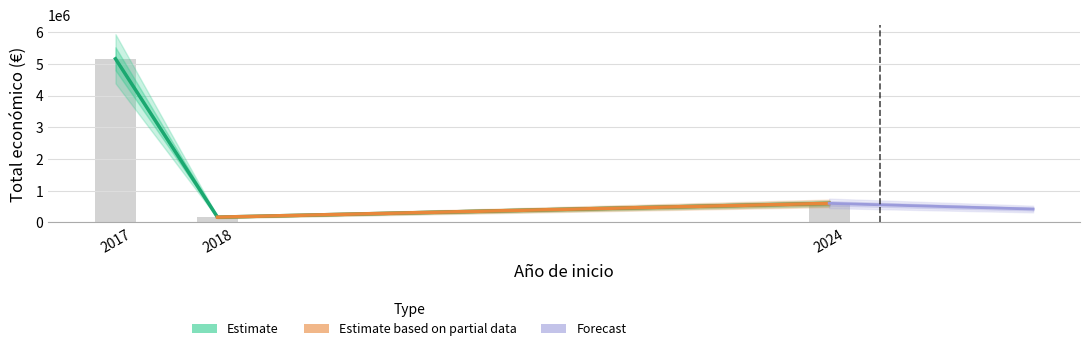

What is the value of the 3rd bar from the left?

599927